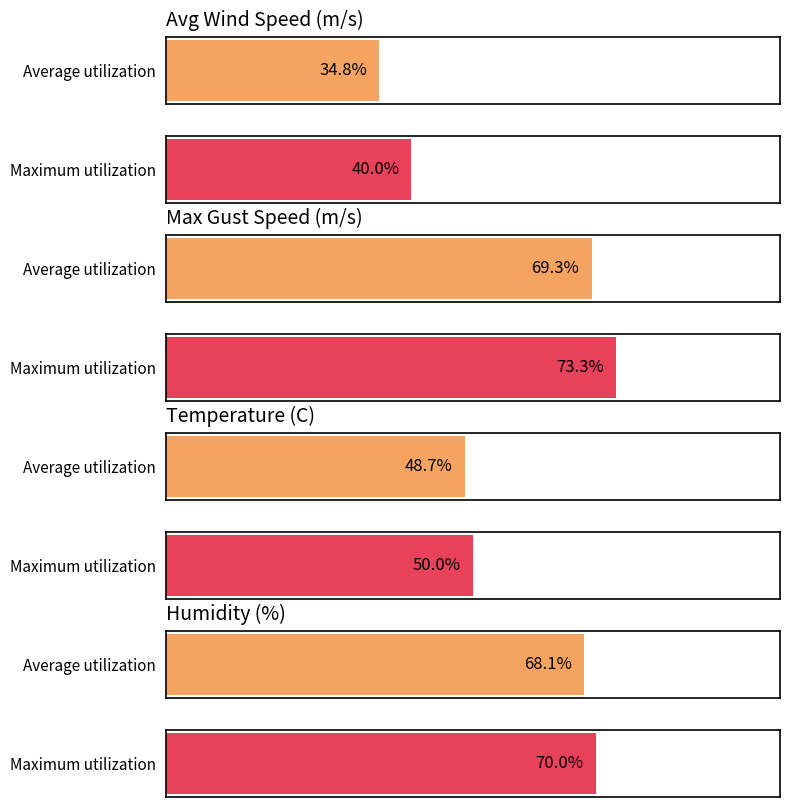

The value of Average Wind Speed (m/s) at 00:08 is 1.2. True or false?

False